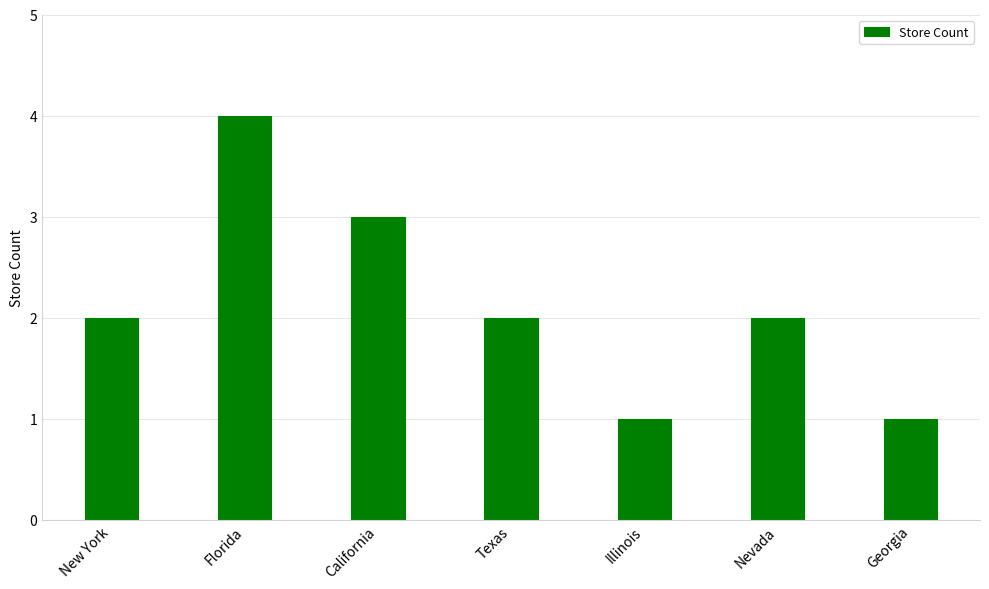

What is the difference between the maximum and second lowest values?

3